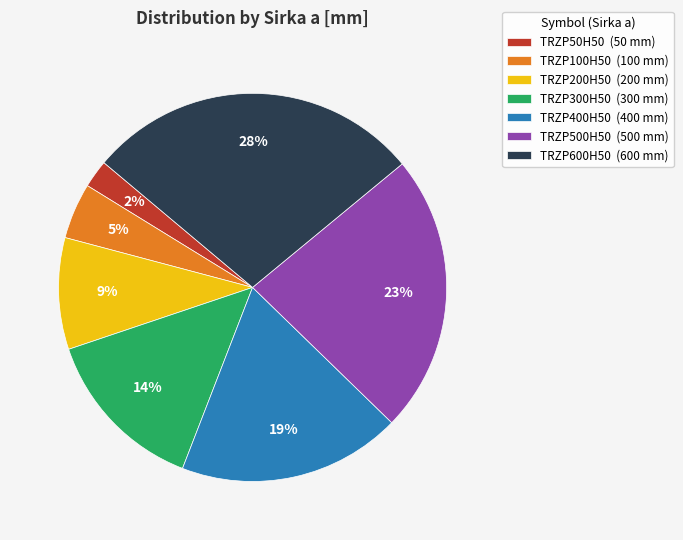

Do TRZP600H50 and TRZP50H50 together represent more than half of the pie?

No